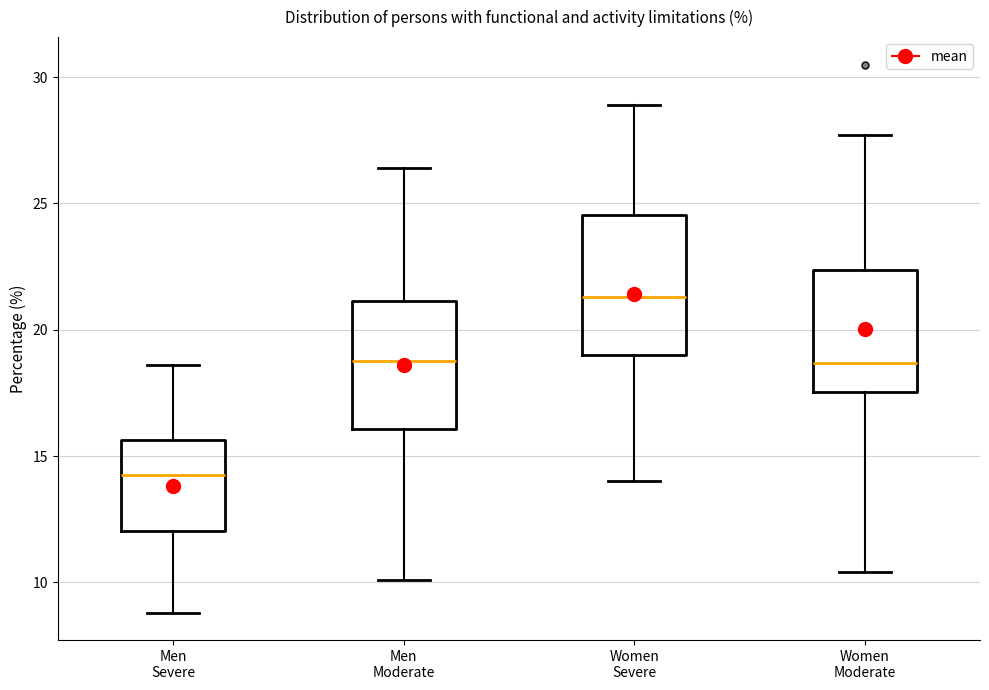

Which box has the highest median line?

Women Severe